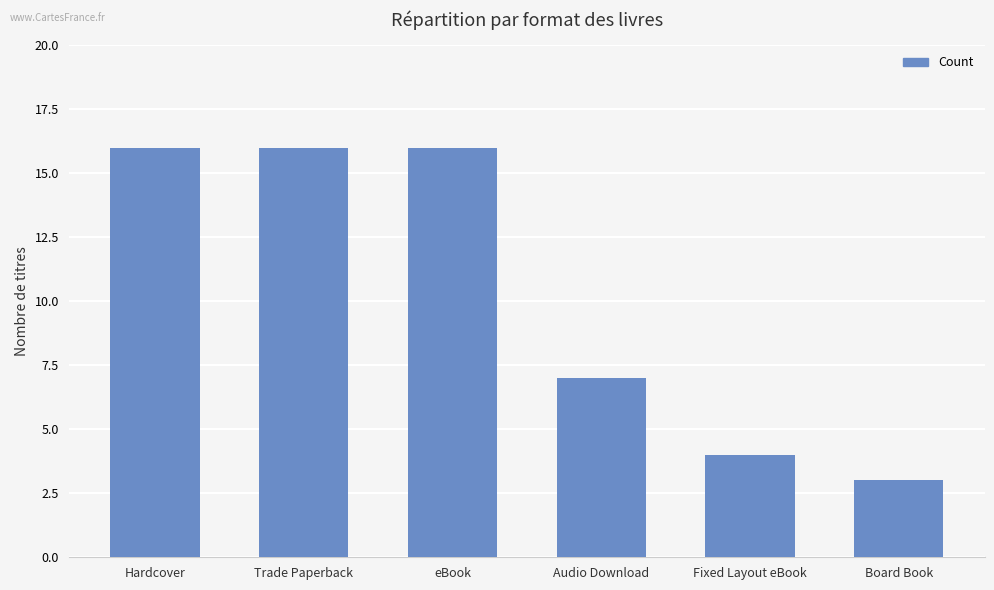

Reading left to right, list all the values displayed in this chart.

Hardcover=16	Trade Paperback=16	eBook=16	Audio Download=7	Fixed Layout eBook=4	Board Book=3